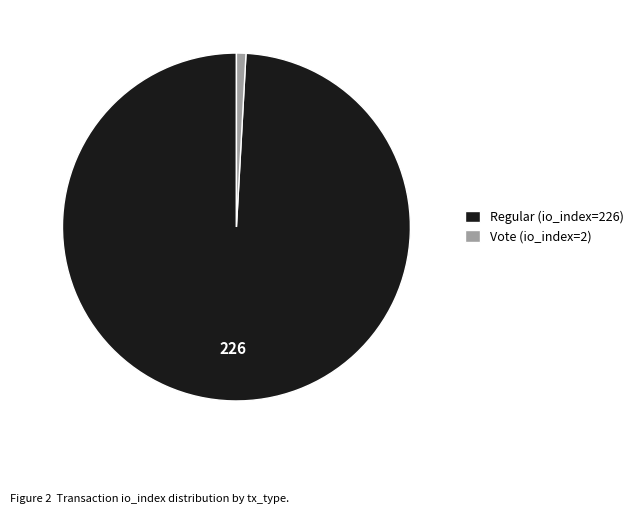

What is the ratio of the value at Regular (io_index=226) to the value at Vote (io_index=2)?

113.0